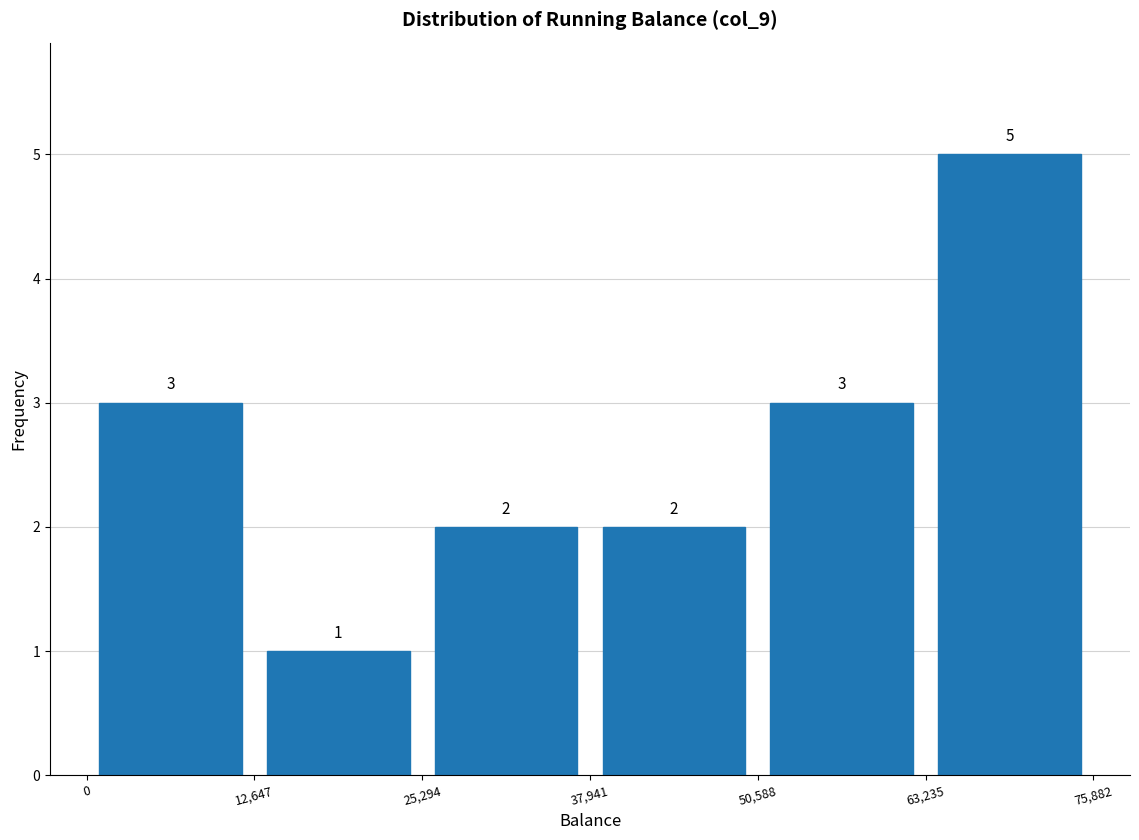

Reading left to right, list every bar in this chart as the range it spans on the x-axis followed by its height.

0 to 12,647: 3
12,647 to 25,294: 1
25,294 to 37,941: 2
37,941 to 50,588: 2
50,588 to 63,235: 3
63,235 to 75,882: 5